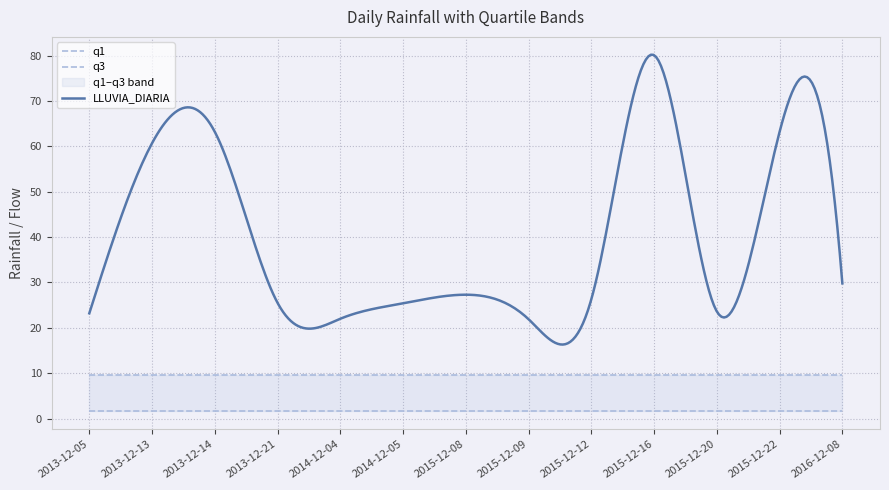

Read the q3 value at 2015-12-08.

9.6